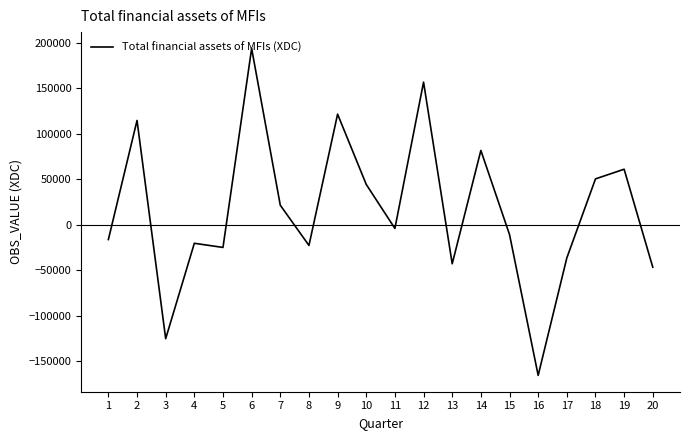

What is the change in value from 6 to 8?

-216359